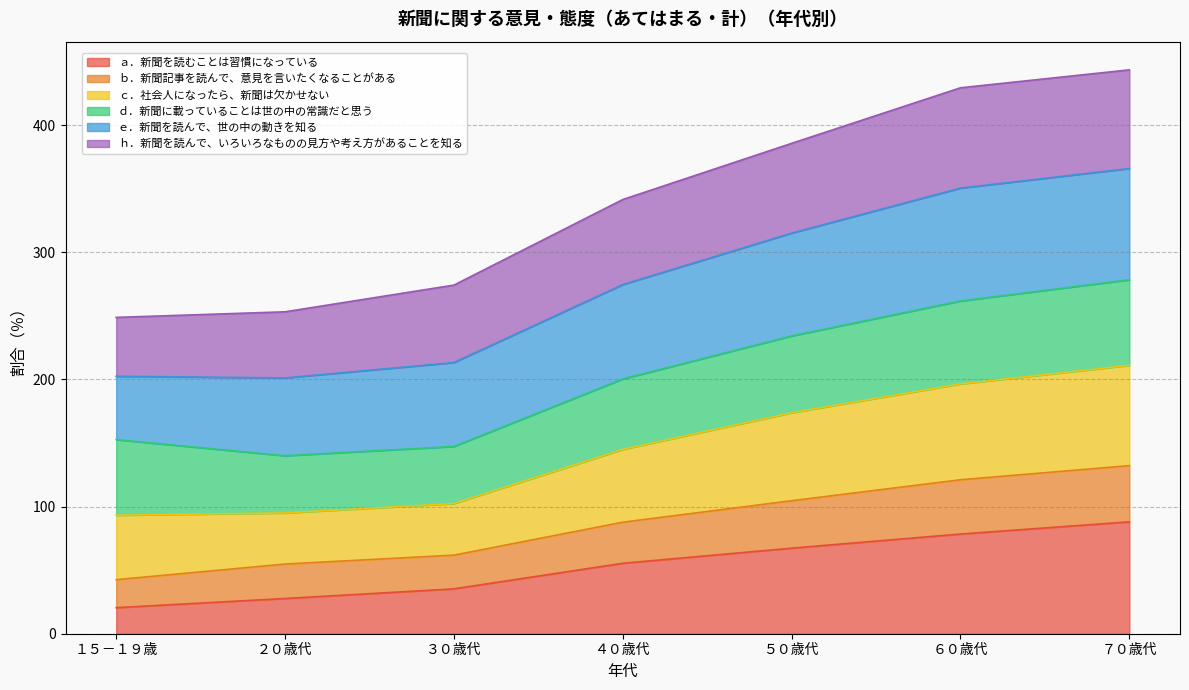

What are all the series names shown in the legend?

ａ．新聞を読むことは習慣になっている, ｂ．新聞記事を読んで、意見を言いたくなることがある, ｃ．社会人になったら、新聞は欠かせない, ｄ．新聞に載っていることは世の中の常識だと思う, ｅ．新聞を読んで、世の中の動きを知る, ｈ．新聞を読んで、いろいろなものの見方や考え方があることを知る